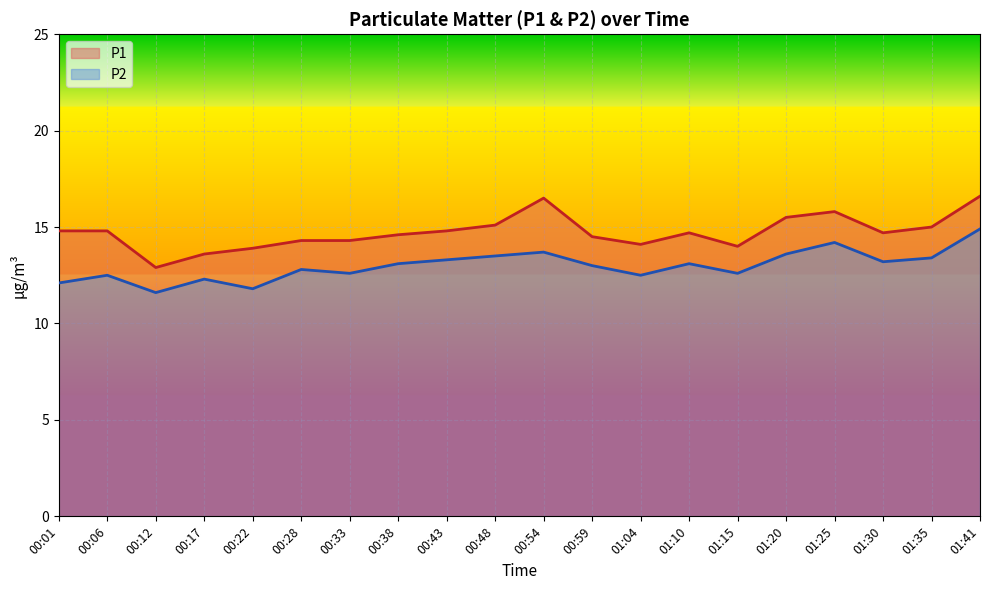

What is the total value across all series at 01:35?

28.4